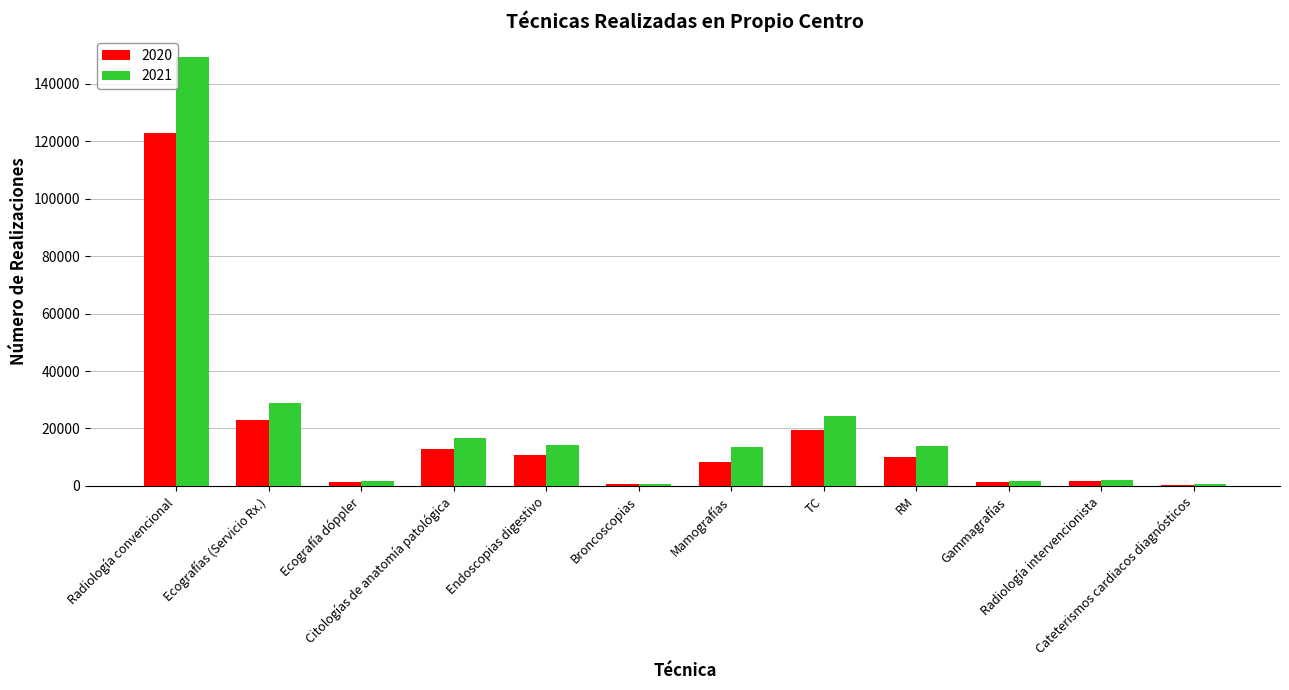

At how many categories does at least one series exceed 97966?

1